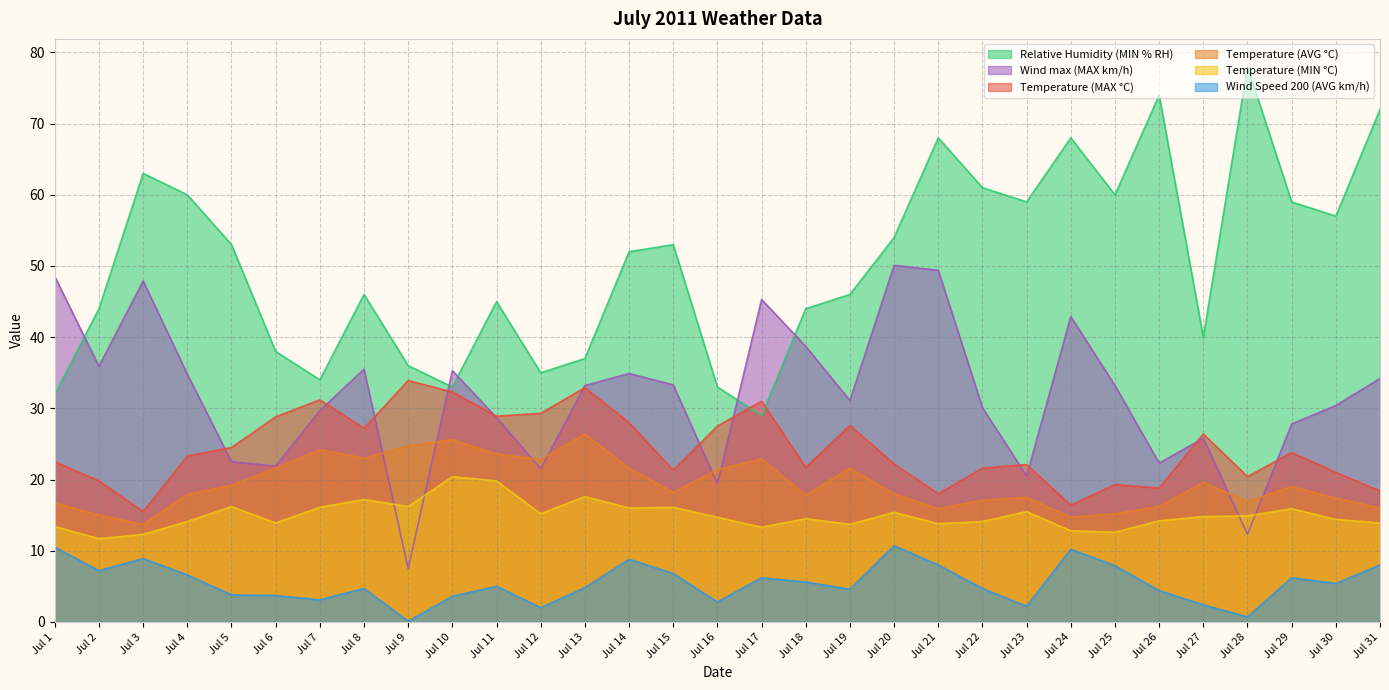

Reading left to right, what are all the values shown in this chart?

Temperature (MAX °C): 22.5	19.8	15.5	23.3	24.5	28.8	31.2	27.2	33.9	32.3	28.9	29.3	32.9	28.0	21.3	27.5	31.0	21.7	27.6	22.2	18.0	21.6	22.1	16.4	19.3	18.8	26.4	20.4	23.8	21.0	18.4
Temperature (AVG °C): 16.7	15.0	13.7	17.9	19.2	21.6	24.2	23.0	24.7	25.6	23.6	22.8	26.4	21.6	18.2	21.4	22.9	17.8	21.6	18.0	15.9	17.1	17.5	14.7	15.2	16.2	19.6	16.9	19.0	17.4	16.0
Temperature (MIN °C): 13.4	11.7	12.3	14.1	16.2	13.9	16.1	17.2	16.2	20.4	19.8	15.2	17.6	16.0	16.1	14.7	13.3	14.5	13.7	15.4	13.8	14.1	15.5	12.8	12.6	14.2	14.8	14.9	15.9	14.4	13.9
Relative Humidity (MIN % RH): 32.0	44.0	63.0	60.0	53.0	38.0	34.0	46.0	36.0	33.0	45.0	35.0	37.0	52.0	53.0	33.0	29.0	44.0	46.0	54.0	68.0	61.0	59.0	68.0	60.0	74.0	40.0	78.0	59.0	57.0	72.0
Wind Speed 200 (AVG km/h): 10.5	7.2	8.9	6.6	3.8	3.7	3.1	4.7	0.1	3.6	5.0	2.0	4.8	8.8	6.8	2.8	6.2	5.6	4.6	10.7	8.0	4.7	2.2	10.2	7.9	4.4	2.4	0.7	6.2	5.4	8.0
Wind max (MAX km/h): 48.5	35.9	47.9	34.8	22.5	21.9	29.7	35.5	7.5	35.3	28.7	21.5	33.2	34.9	33.3	19.4	45.3	38.7	31.1	50.1	49.4	30.1	20.5	42.9	33.2	22.3	25.8	12.3	27.8	30.4	34.2